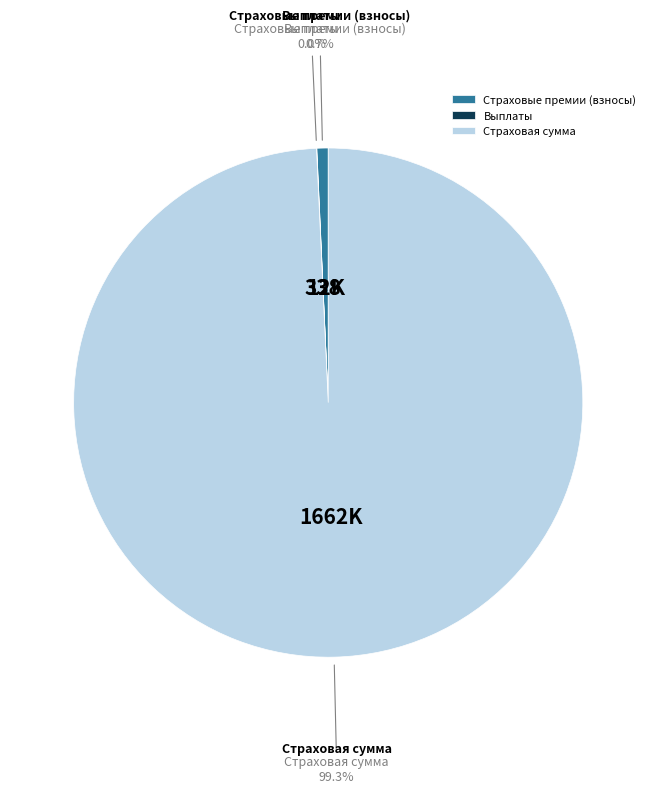

Which slice is the largest?

Страховая сумма